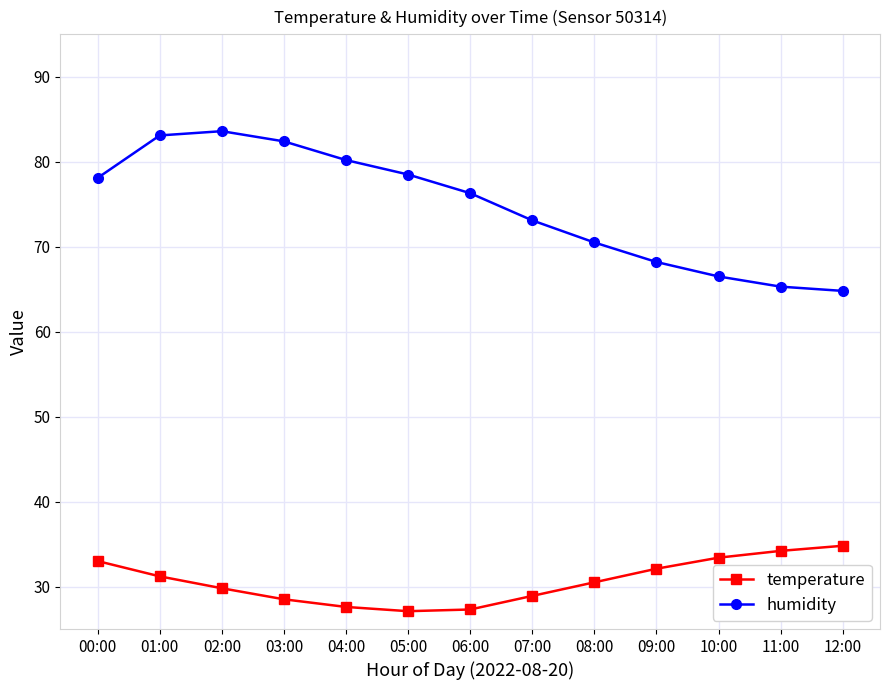

True or false: temperature and humidity cross at least once.

False